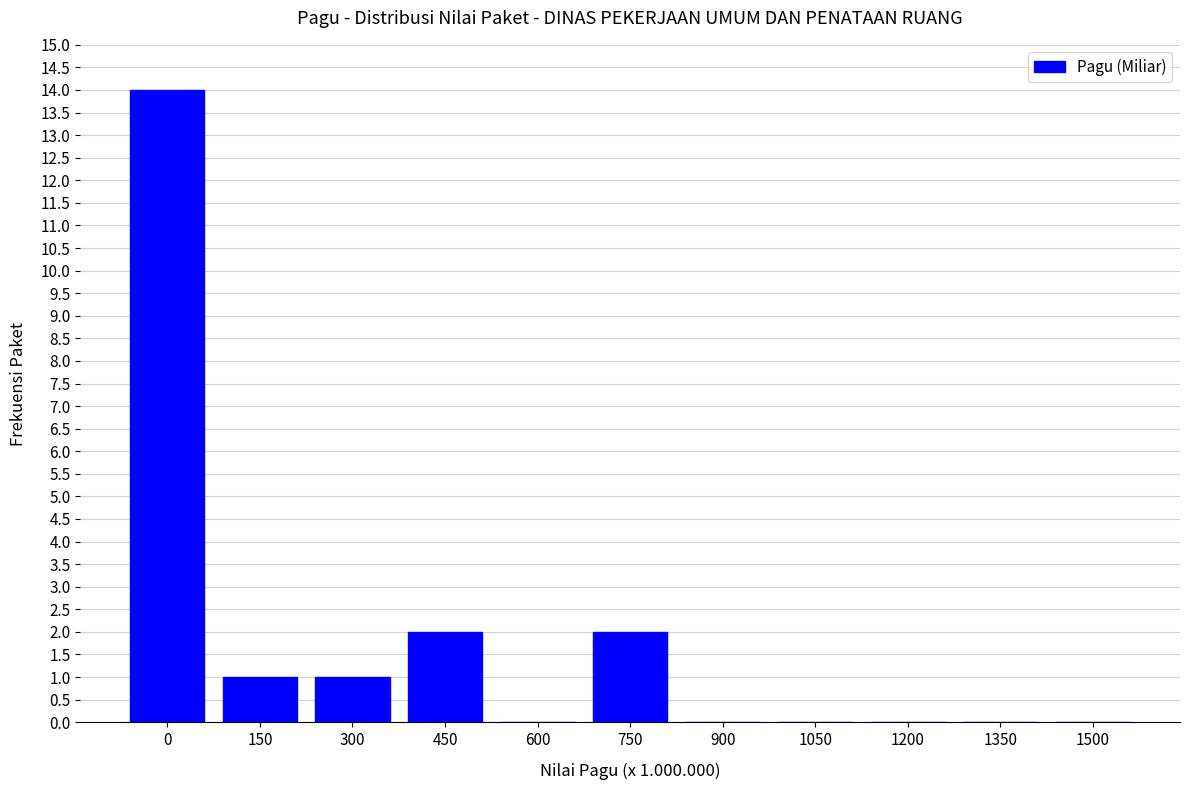

Reading left to right, transcribe all the data shown in this chart.

0=14	150=1	300=1	450=2	600=0	750=2	900=0	1050=0	1200=0	1350=0	1500=0